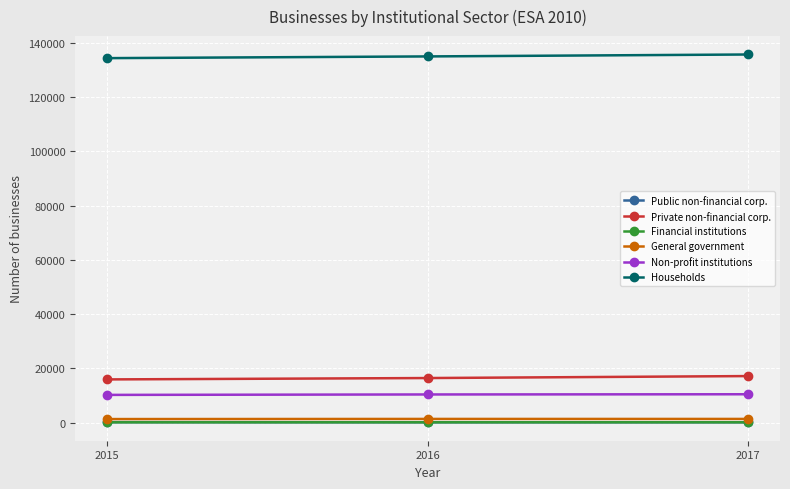

Is the value of Financial institutions at 2016 greater than the value of Private non-financial corp. at 2016?

No